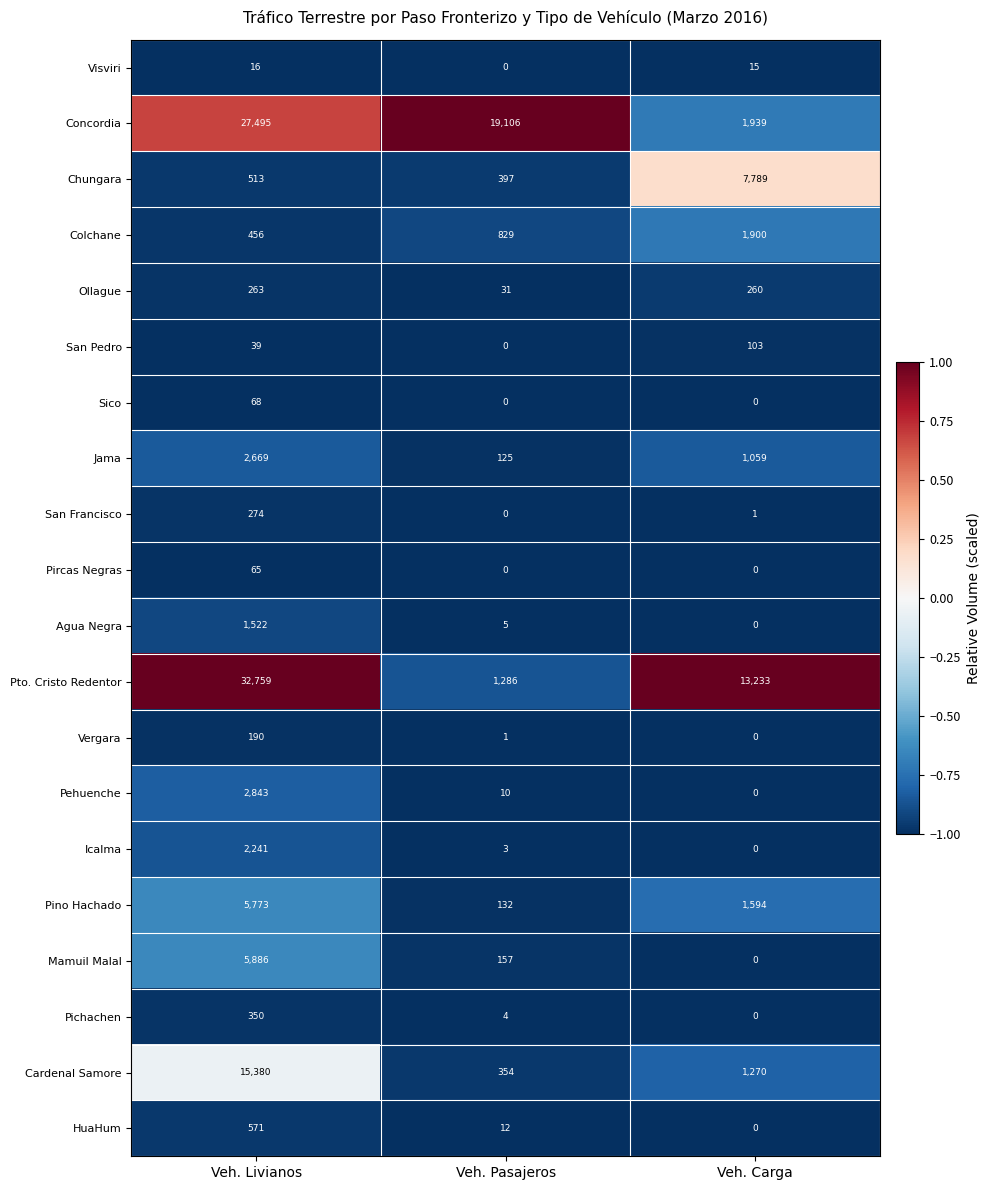

What is the difference between the highest and lowest values at Veh. Pasajeros?

19106